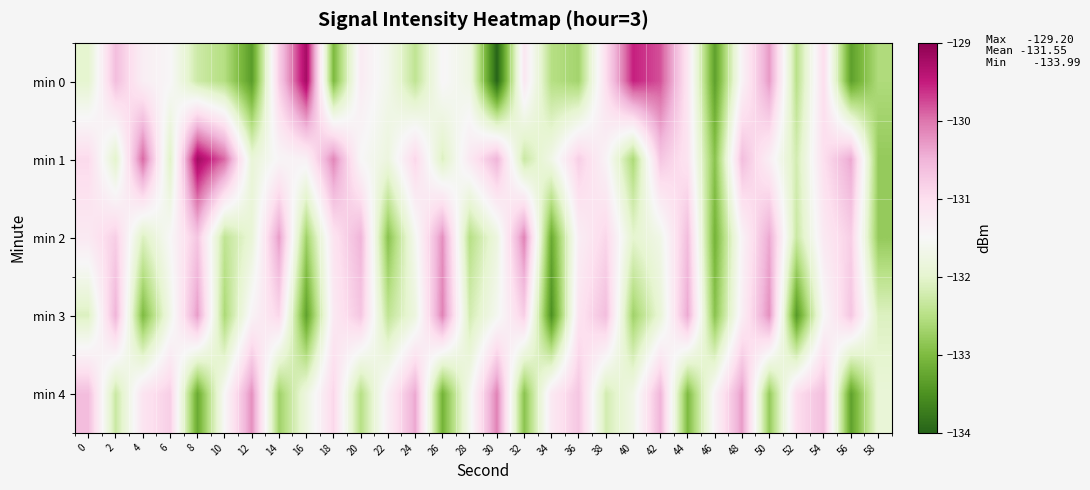

What is the difference between the highest and lowest values at 24?

2.0